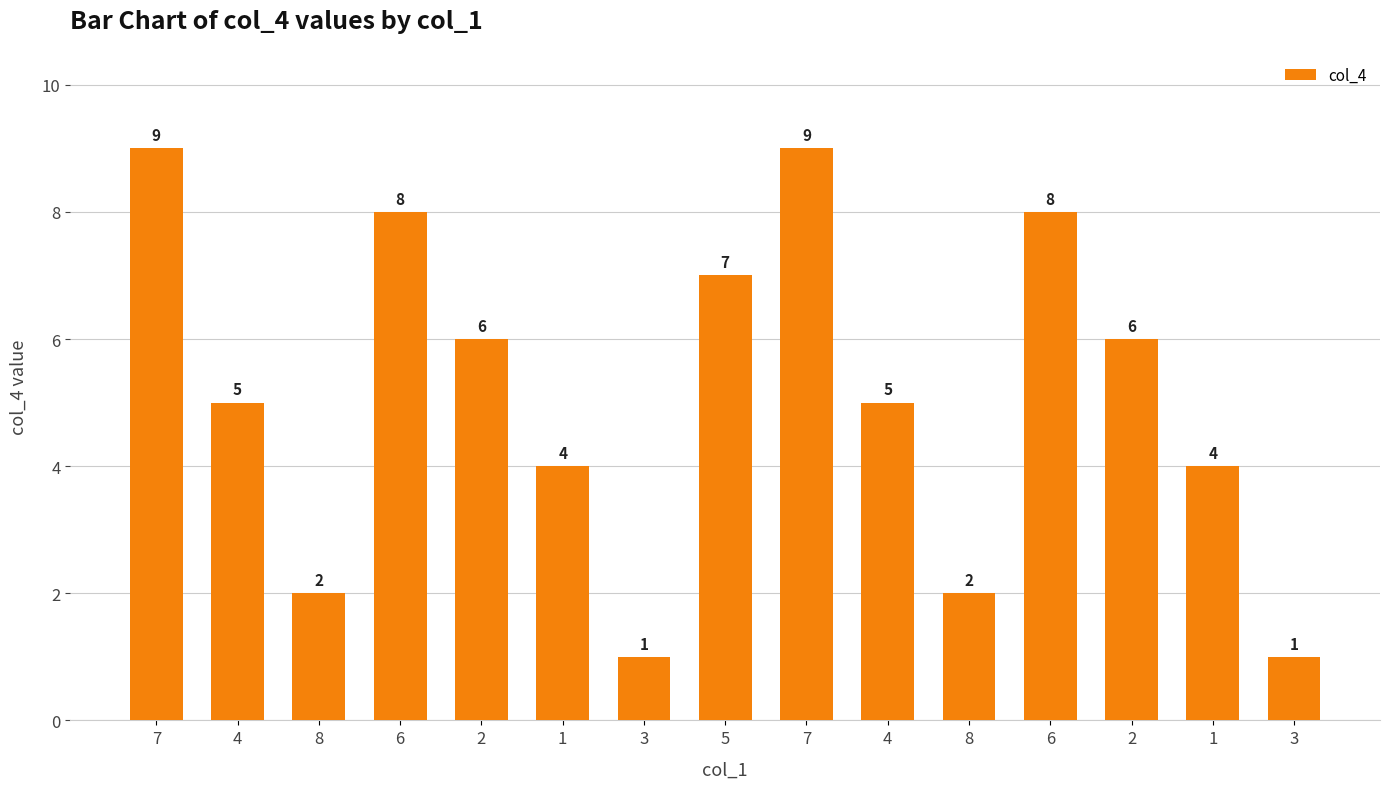

Does the chart contain any negative values?

No